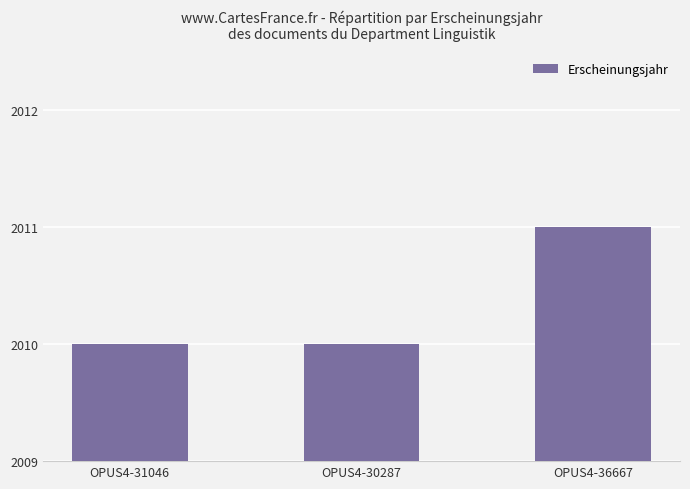

What is the sum of all values?

6031